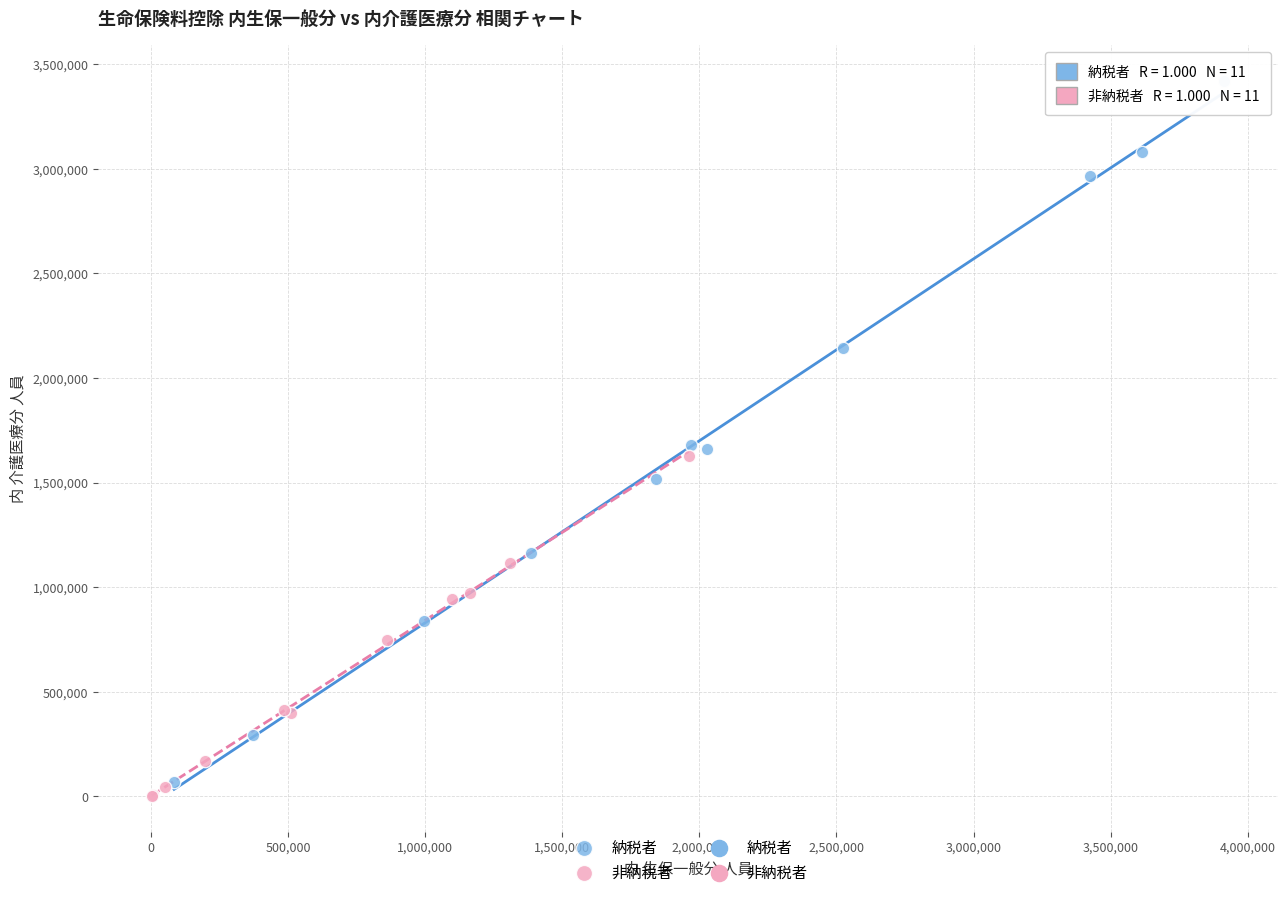

Which series reaches the maximum Y coordinate?

納税者